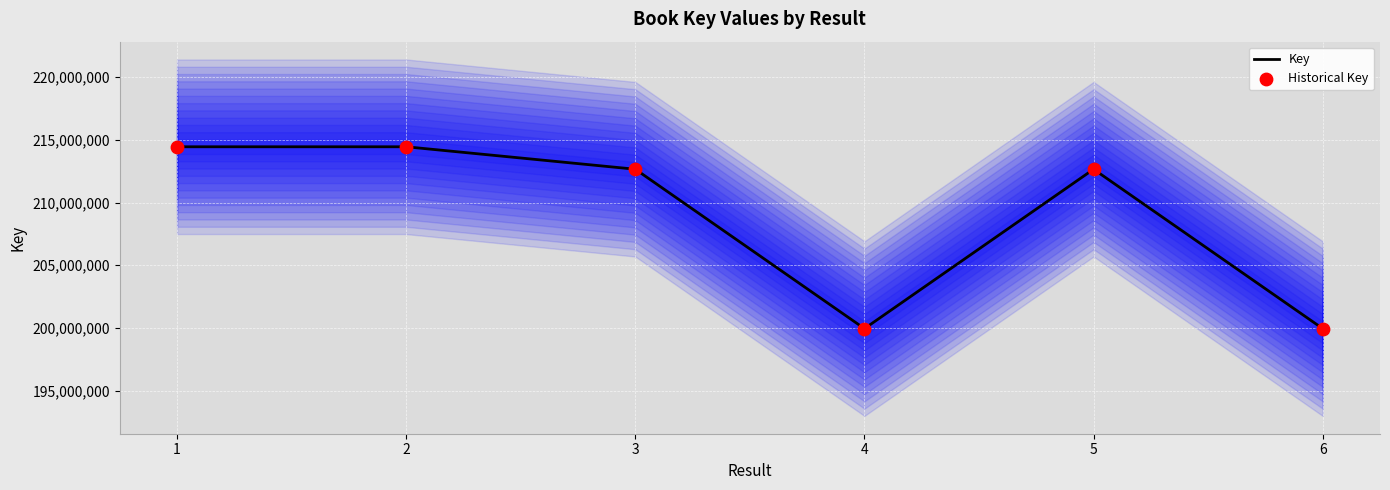

Which series contains the lowest Y value?

Key